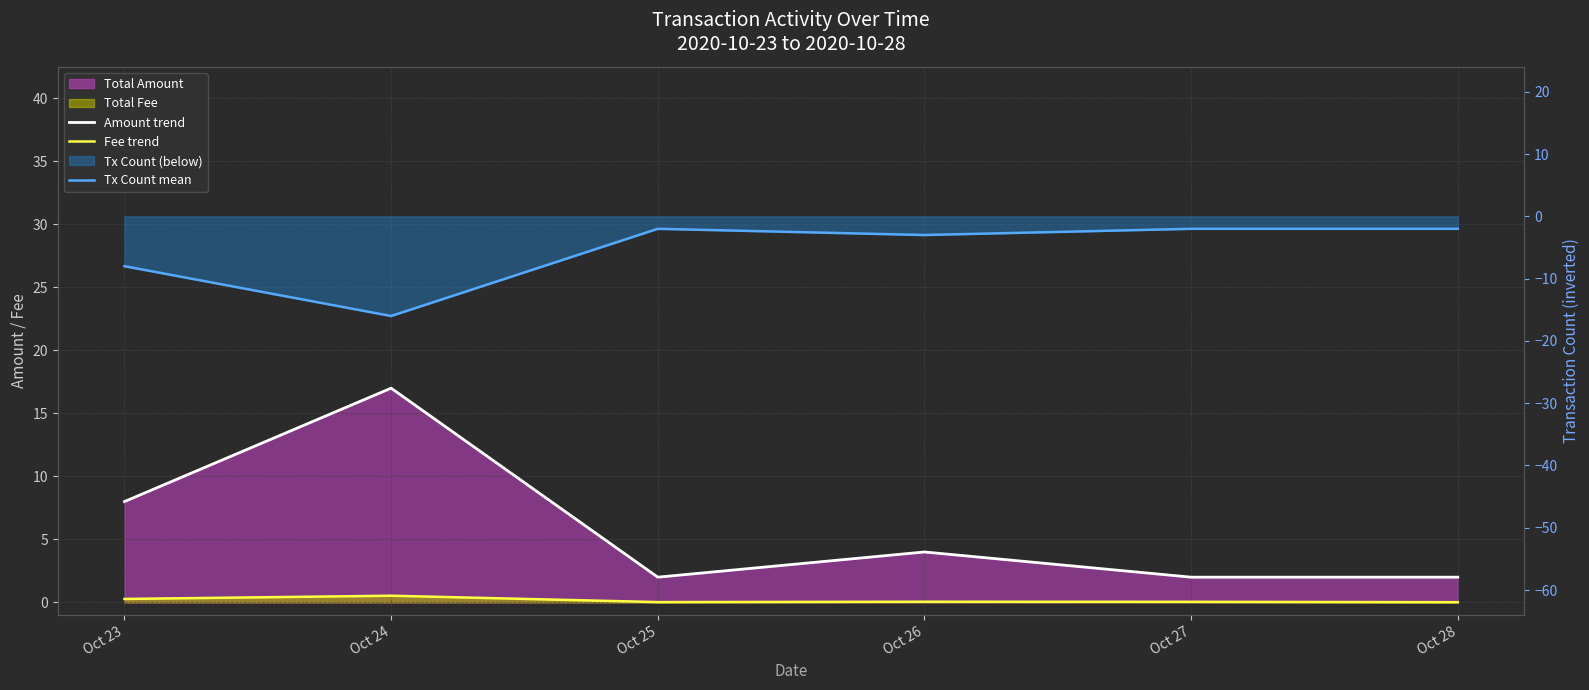

Where is Fee trend nearest to the value 0?

Oct 28